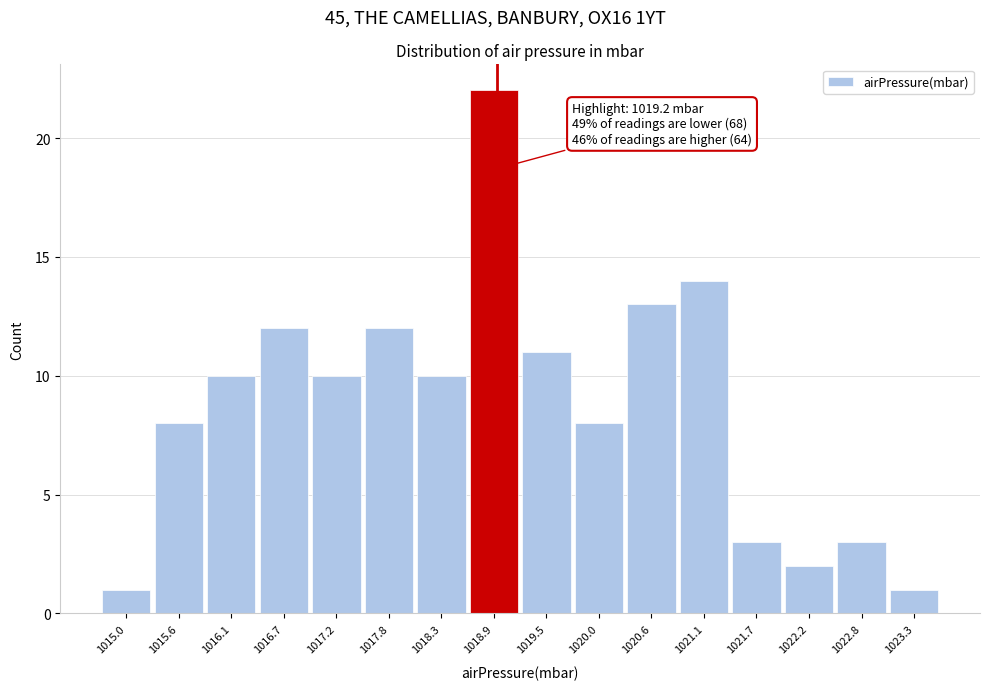

Reading left to right, what are all the values shown in this chart?

1015.0=1	1015.6=8	1016.1=10	1016.7=12	1017.2=10	1017.8=12	1018.3=10	1018.9=22	1019.5=11	1020.0=8	1020.6=13	1021.1=14	1021.7=3	1022.2=2	1022.8=3	1023.3=1